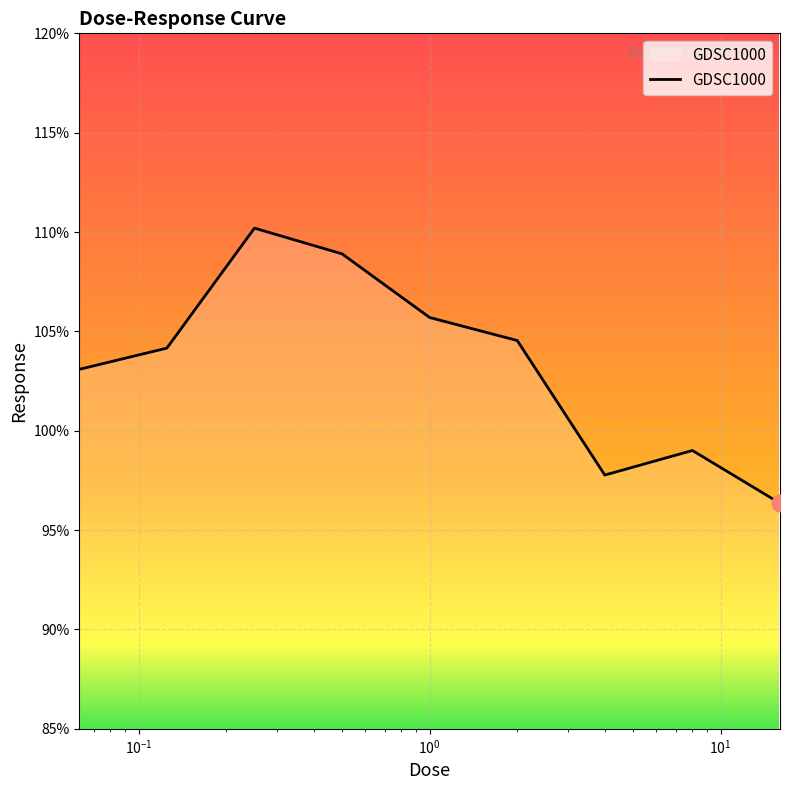

What is the difference between the maximum and minimum values?

13.8